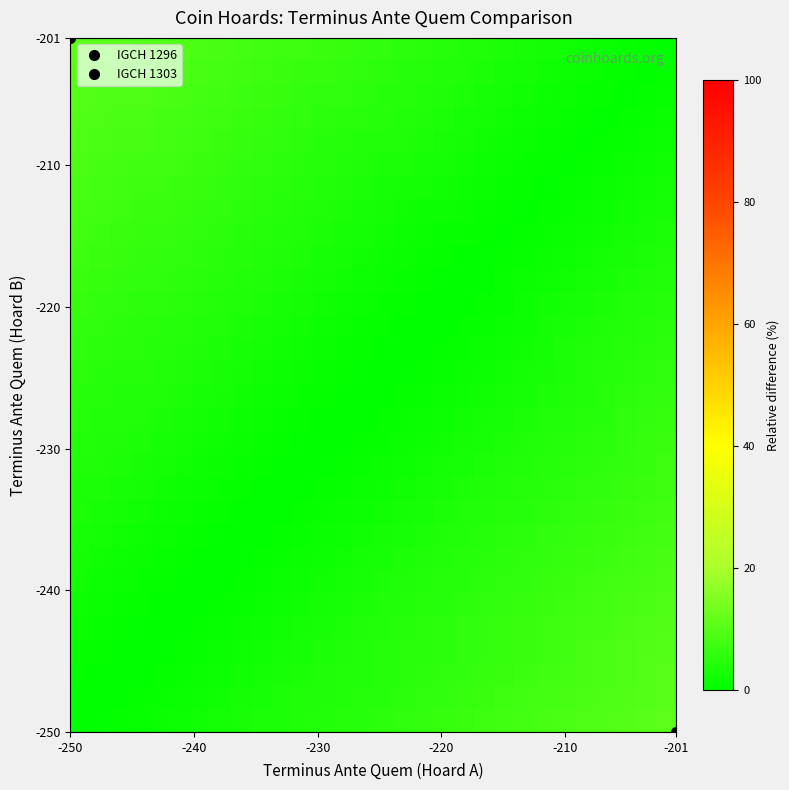

What is the maximum value shown in the chart?

10.9